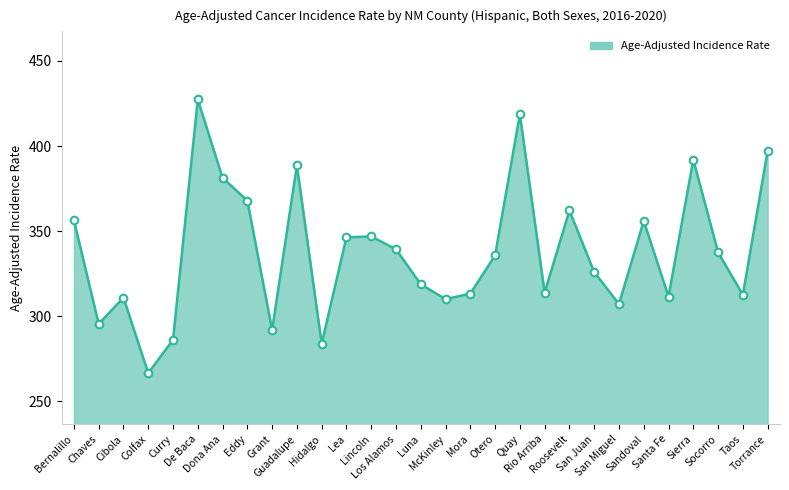

Which has a higher value, Luna or Lincoln?

Lincoln